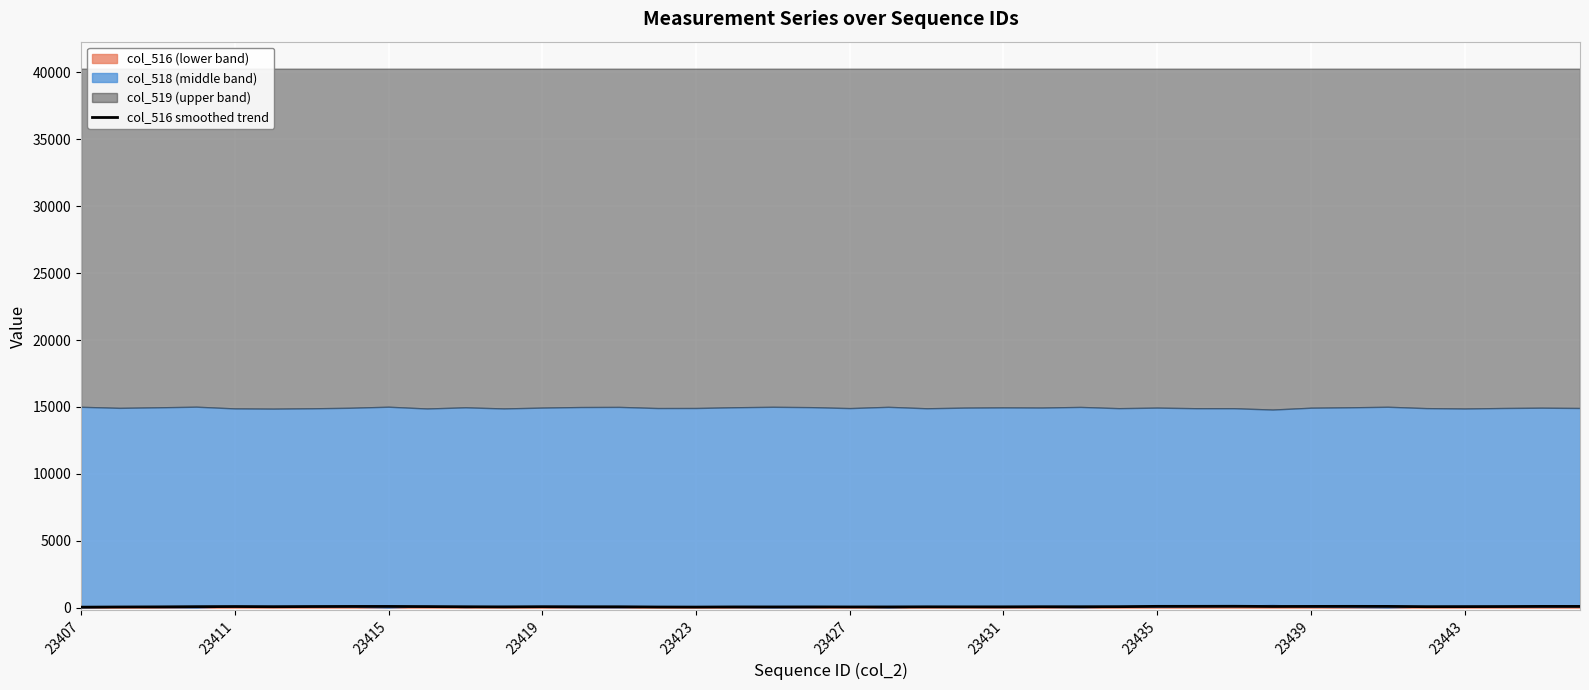

What is the maximum value shown in the chart?

106.4